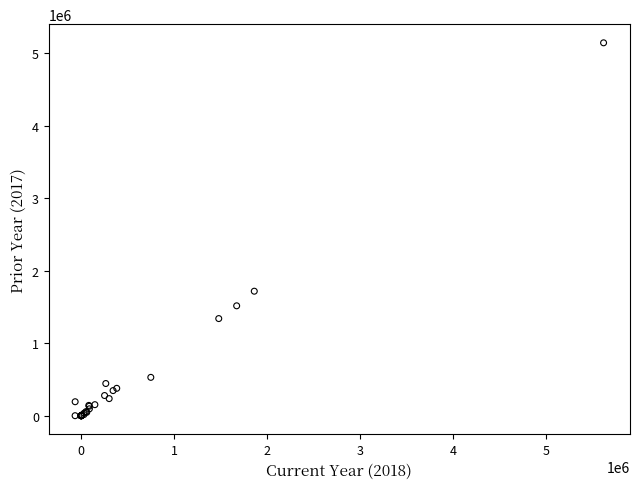

What Y value in the scatter plot is closest to 2570119?

1716073